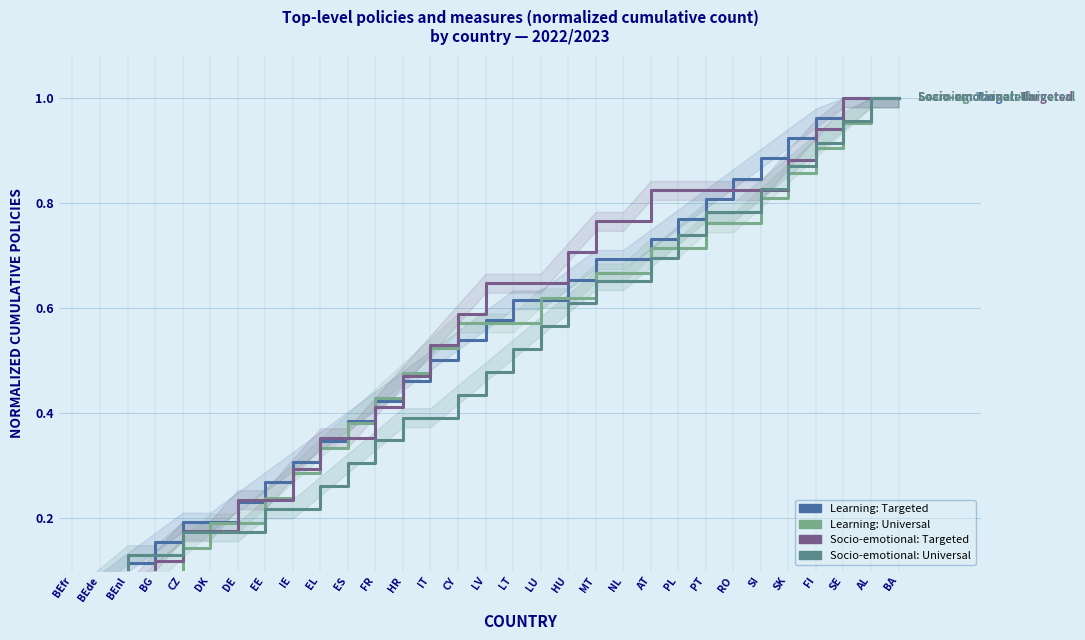

True or false: Learning: Universal has a value of 0.2 at AT.

False